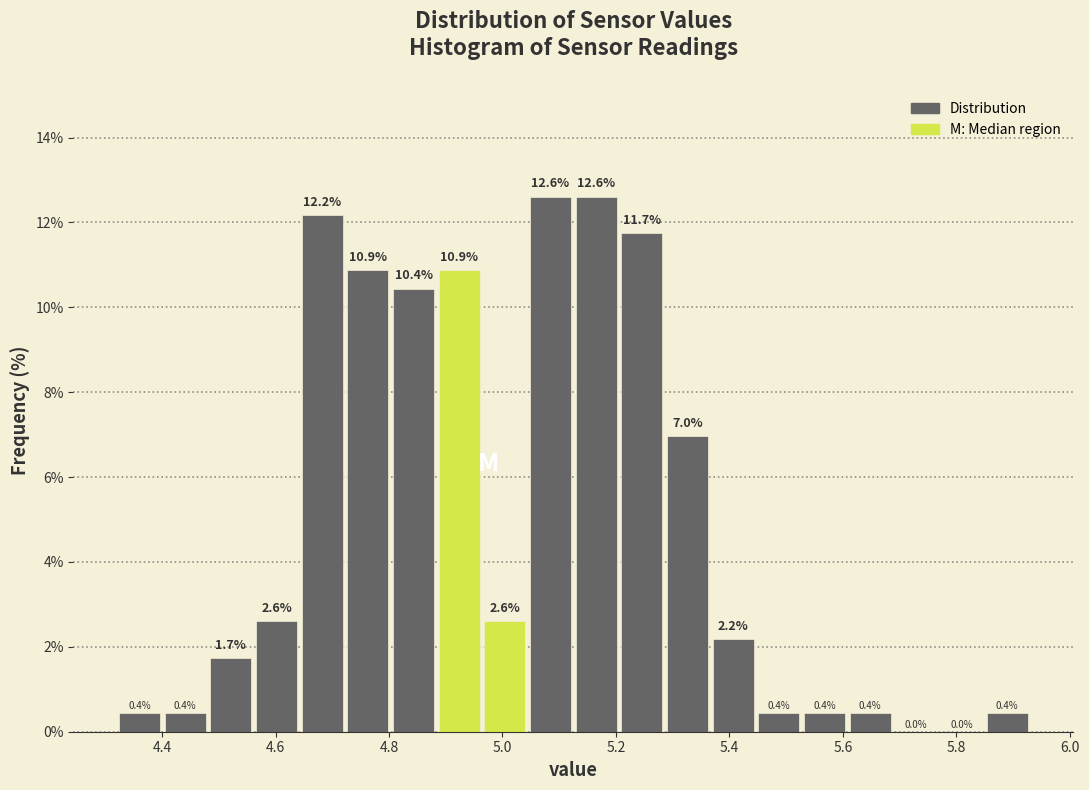

Reading left to right, list every bar in this chart as the range it spans on the x-axis followed by its height. The bar edges are not printed on the chart, so give them approximately, as read against the axis.

4.32 to 4.40: 0.4
4.40 to 4.48: 0.4
4.48 to 4.56: 1.7
4.56 to 4.64: 2.6
4.64 to 4.72: 12.2
4.72 to 4.80: 10.9
4.80 to 4.88: 10.4
4.88 to 4.96: 10.9
4.96 to 5.04: 2.6
5.04 to 5.12: 12.6
5.12 to 5.20: 12.6
5.20 to 5.28: 11.7
5.28 to 5.36: 7.0
5.36 to 5.44: 2.2
5.44 to 5.52: 0.4
5.52 to 5.60: 0.4
5.60 to 5.68: 0.4
5.68 to 5.76: 0.0
5.76 to 5.84: 0.0
5.84 to 5.94: 0.4